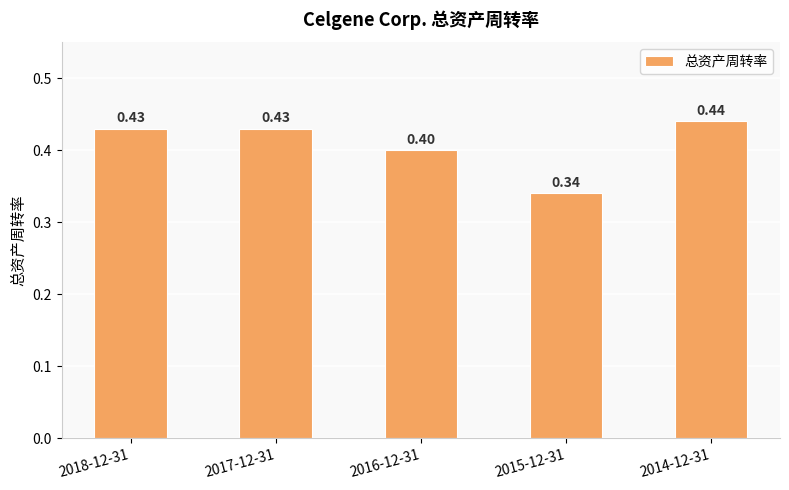

At which category does the chart reach its minimum across all series?

2015-12-31